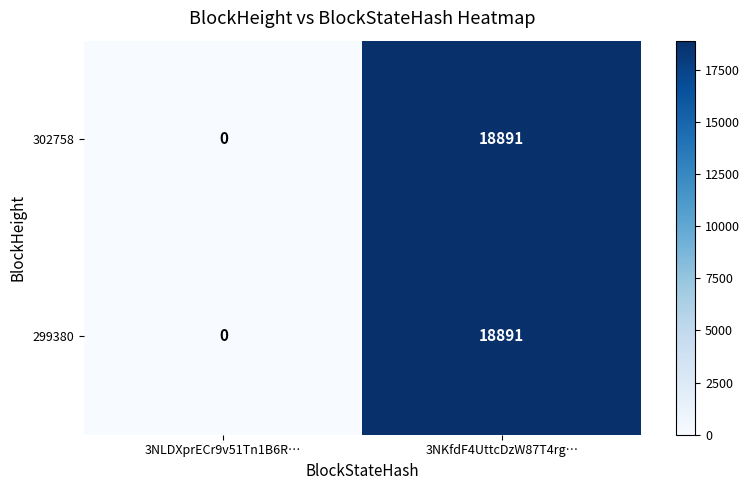

Reading left to right, extract all data points from this chart.

302758: 0	18891
299380: 0	18891